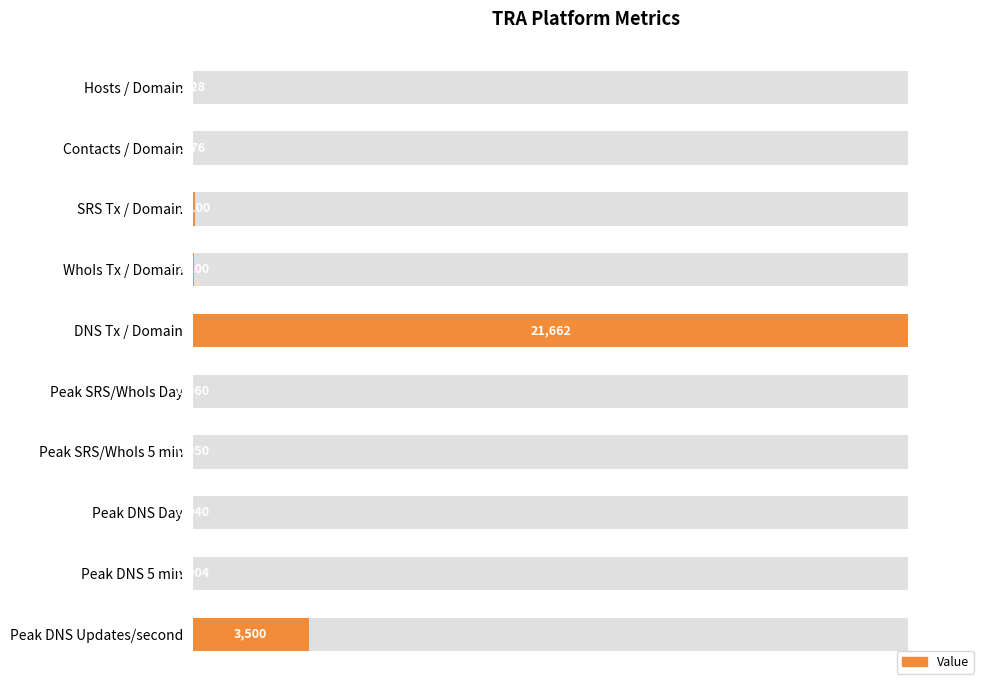

The chart shows a value of 0.0 at Peak DNS Day. True or false?

True